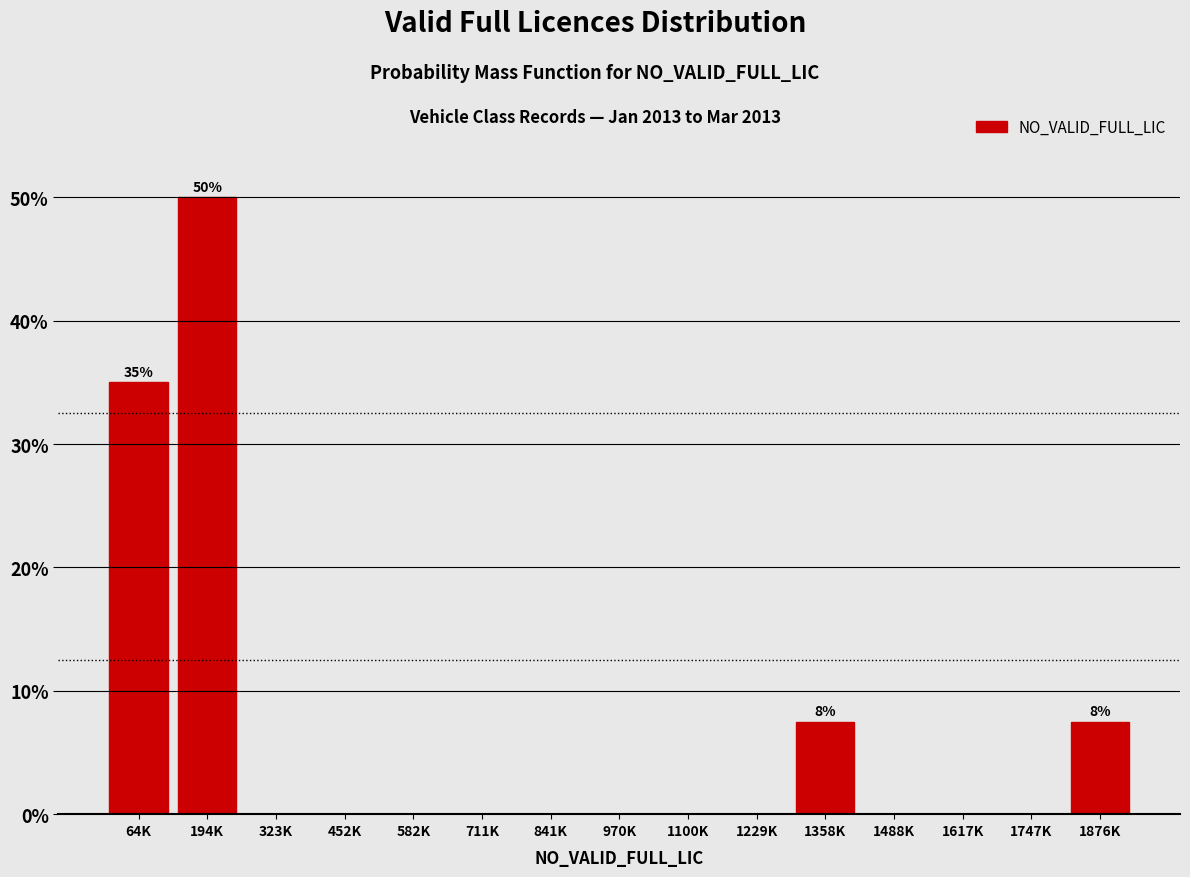

Reading right to left, transcribe all the data shown in this chart.

1876K=7.5	1747K=0.0	1617K=0.0	1488K=0.0	1358K=7.5	1229K=0.0	1100K=0.0	970K=0.0	841K=0.0	711K=0.0	582K=0.0	452K=0.0	323K=0.0	194K=50.0	64K=35.0